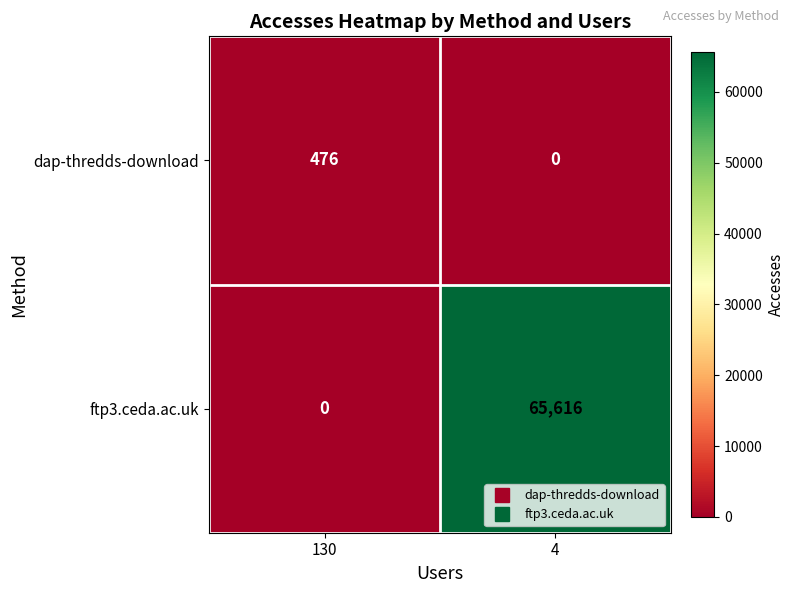

How many values in ftp3.ceda.ac.uk are above zero?

1